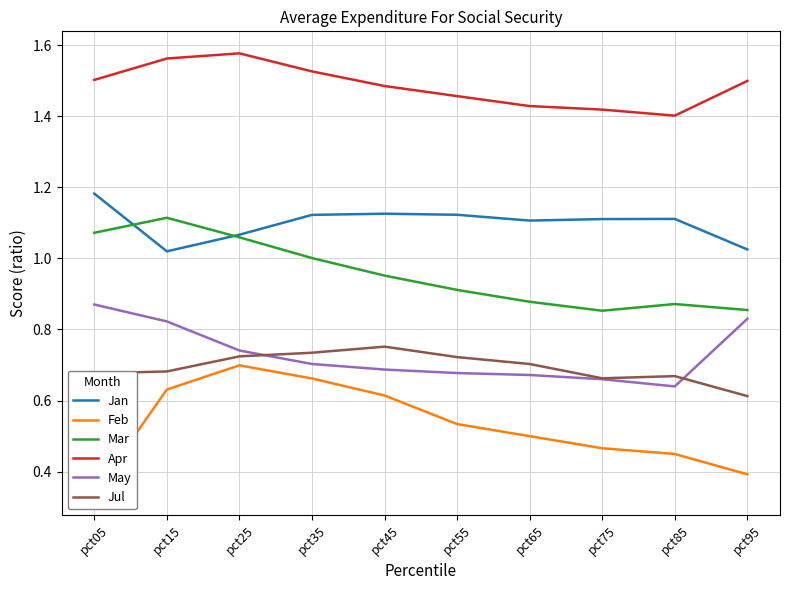

What is the value of the Jul point at the 1st from the left?

0.7